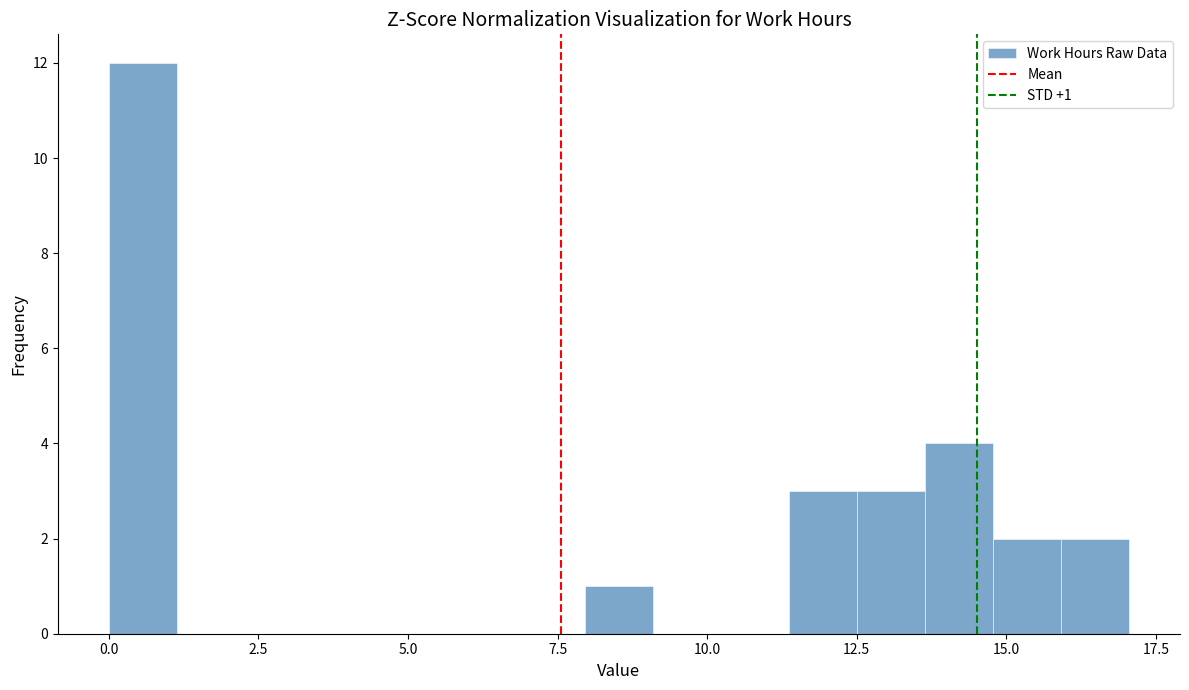

Around what value on the x-axis is the tallest bar? Give the approximate position of its centre, as read against the axis.

0.5